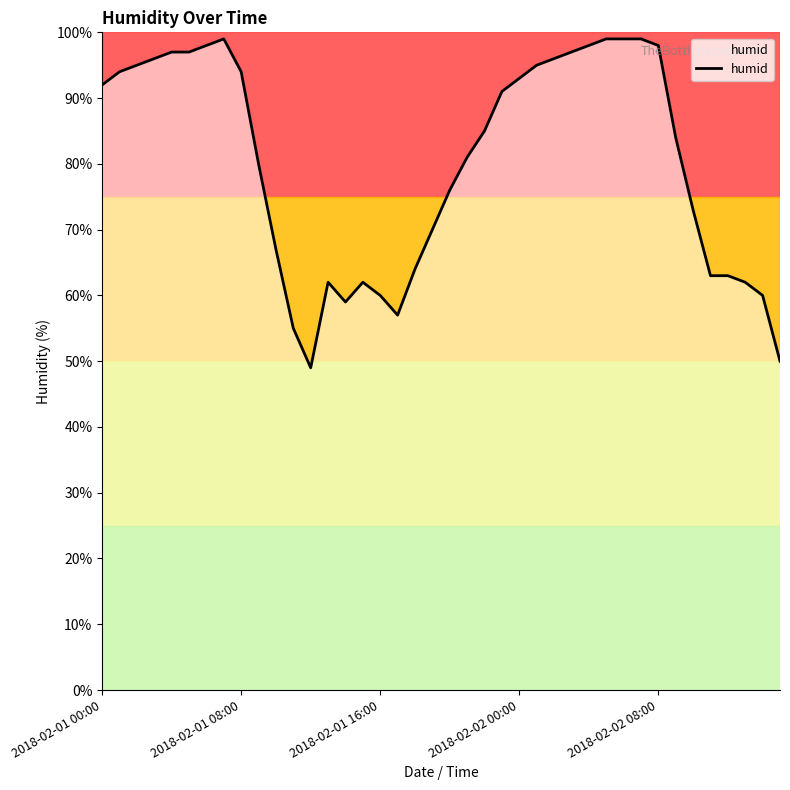

What is the maximum value shown in the chart?

99